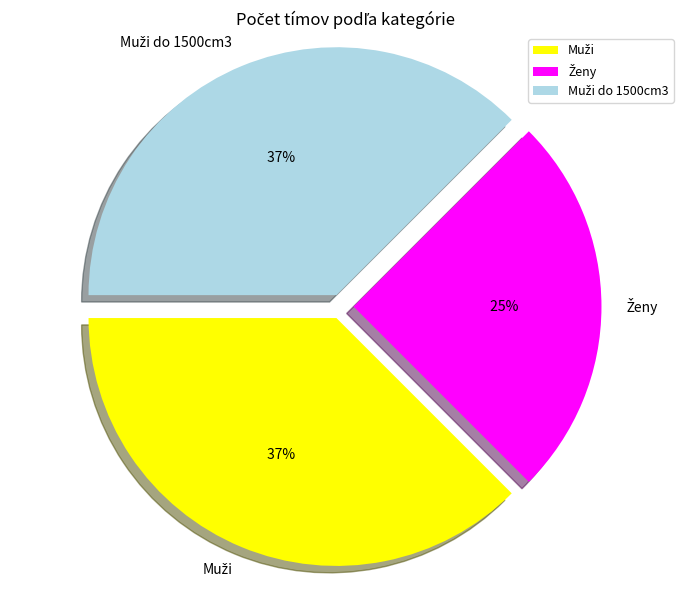

Does any single category account for the majority?

No